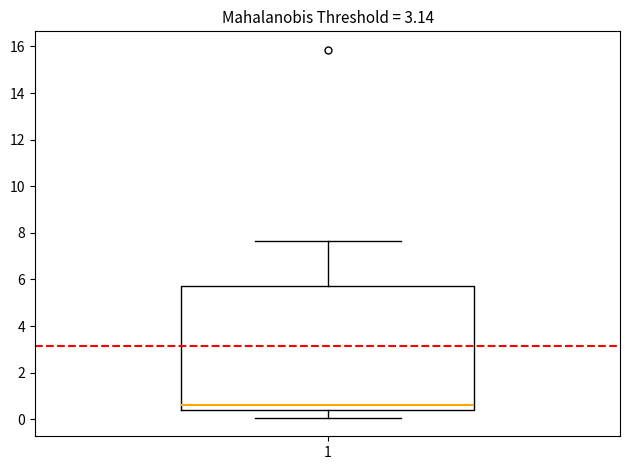

Read this box plot against the y-axis: the position of the median line, the range covered by the box, and the ends of both whiskers. The values are not printed on the chart, so give them approximately, as read against the axis.

median 0.6, box 0.4 to 5.8, whiskers 0.0 to 7.6